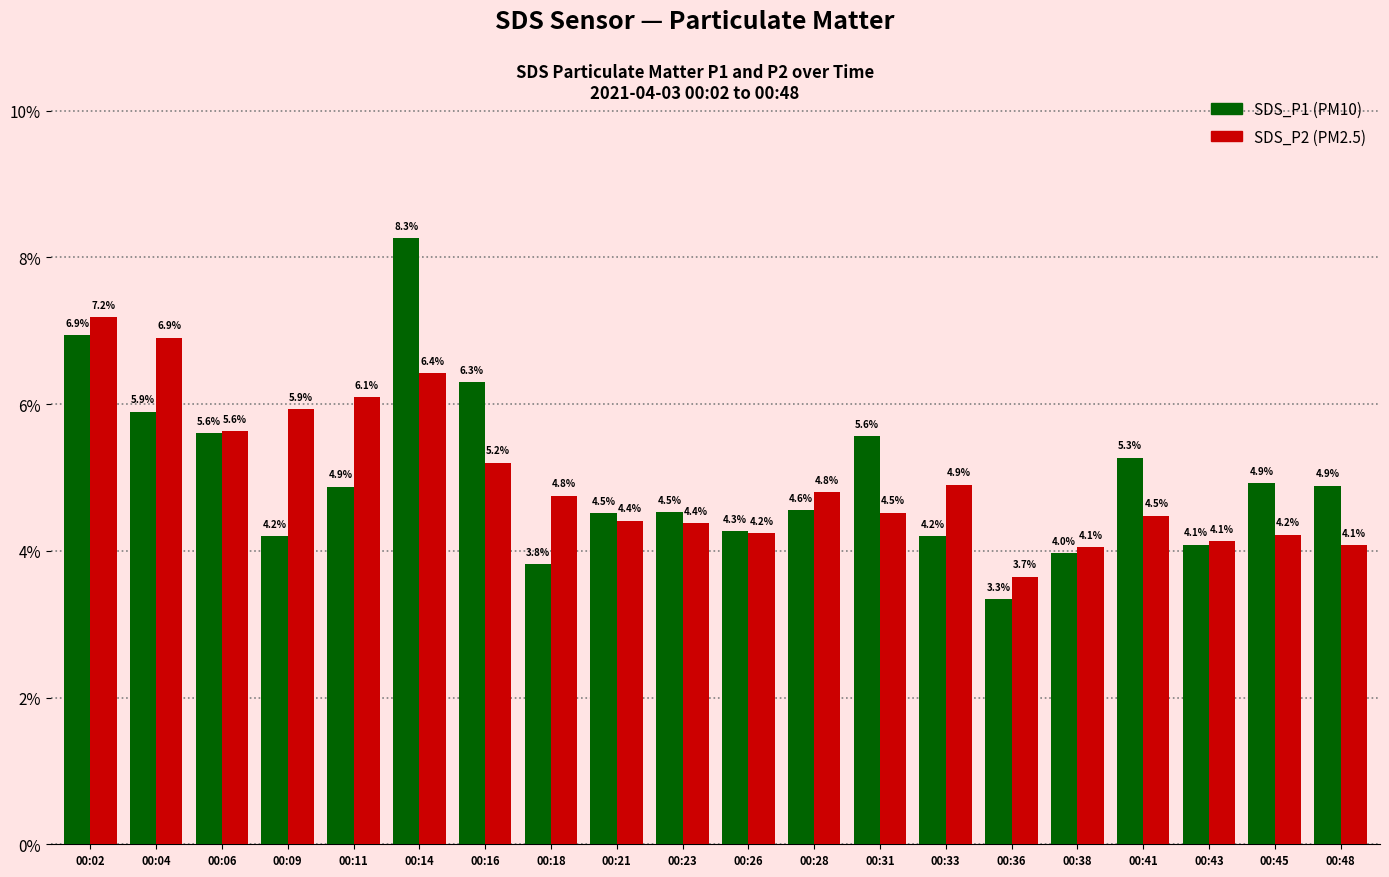

At which category does the chart reach its peak across all series?

00:14